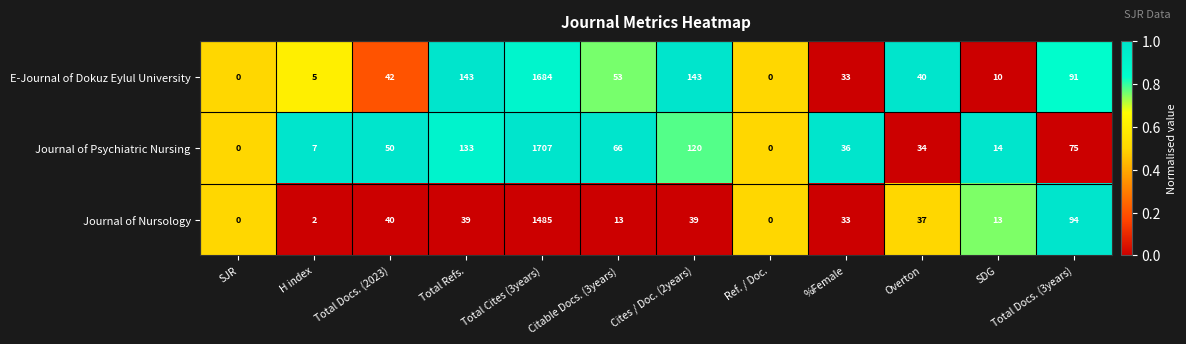

What is the spread (max minus min) of values at Citable Docs. (3years)?

53